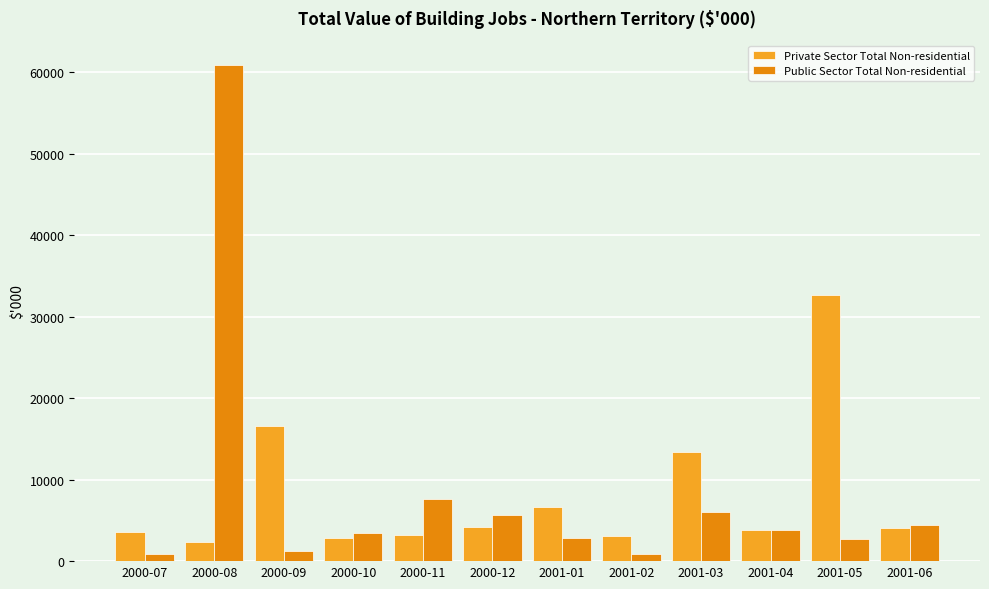

What is the difference between the highest and lowest values at 2001-04?

19